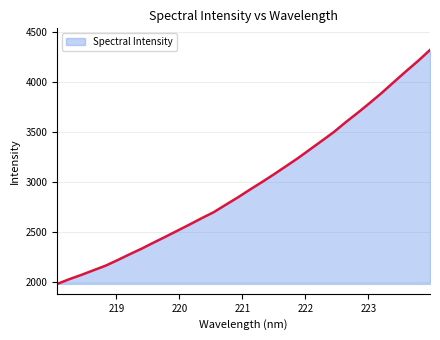

What is the smallest value displayed?

1983.8